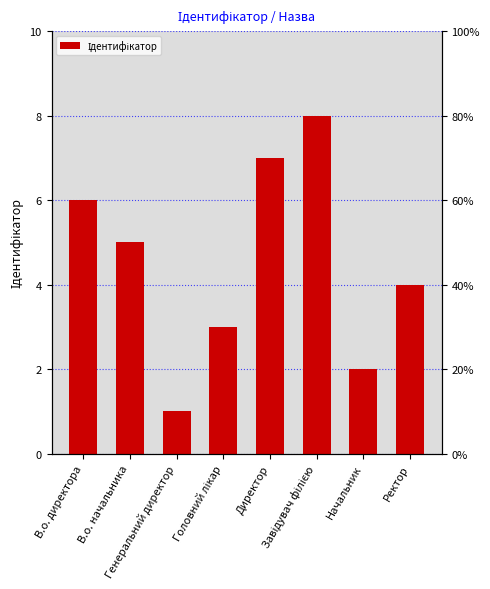

Reading left to right, extract all data points from this chart.

6	5	1	3	7	8	2	4